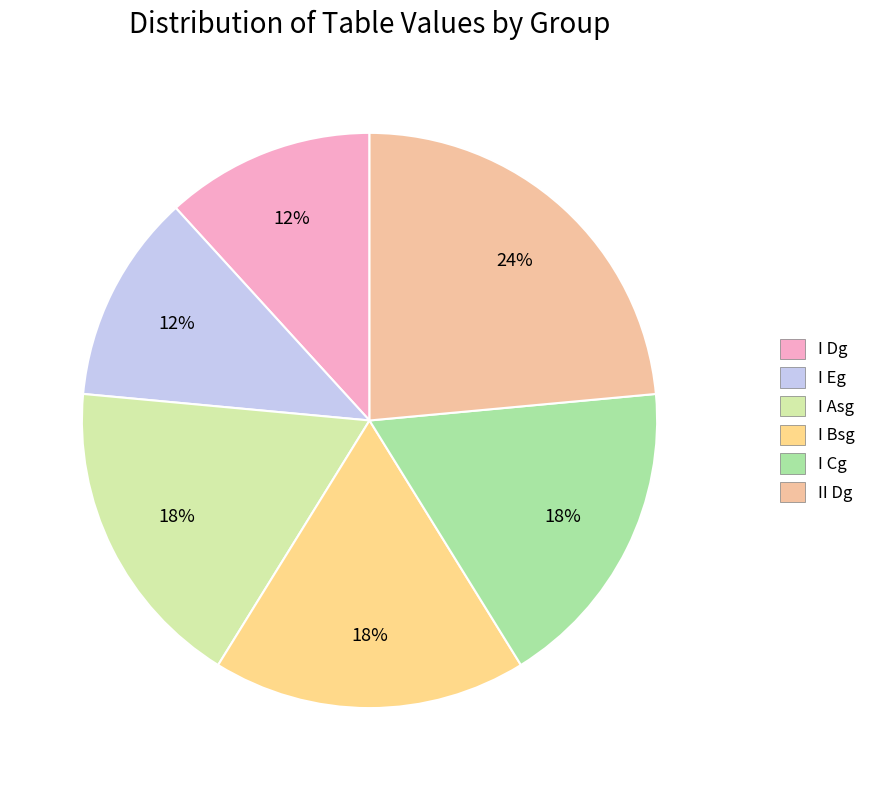

Count the number of slices in the pie.

6